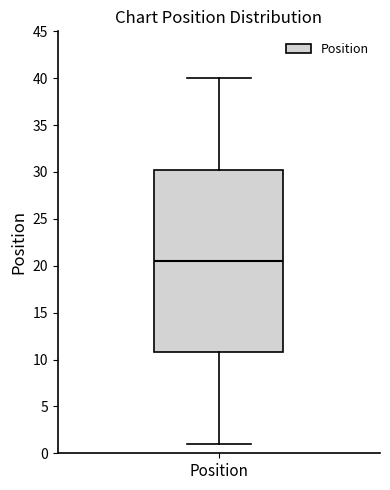

Transcribe this box plot: give where the median line is, the range the box spans, and where the two whiskers end, as read against the y-axis. The values are not printed on the chart, so give them approximately, as read against the axis.

median 20.5, box 11.0 to 30.5, whiskers 1.0 to 40.0